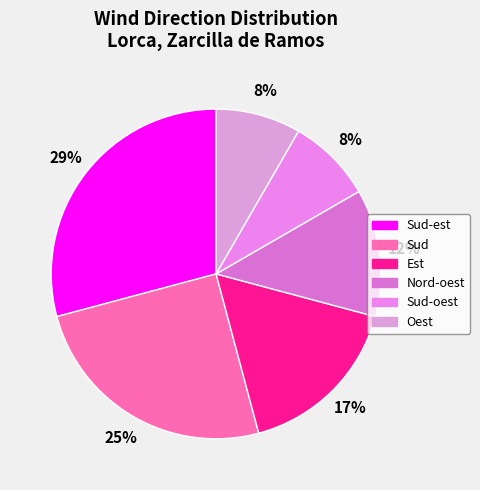

How many segments does this pie chart have?

6